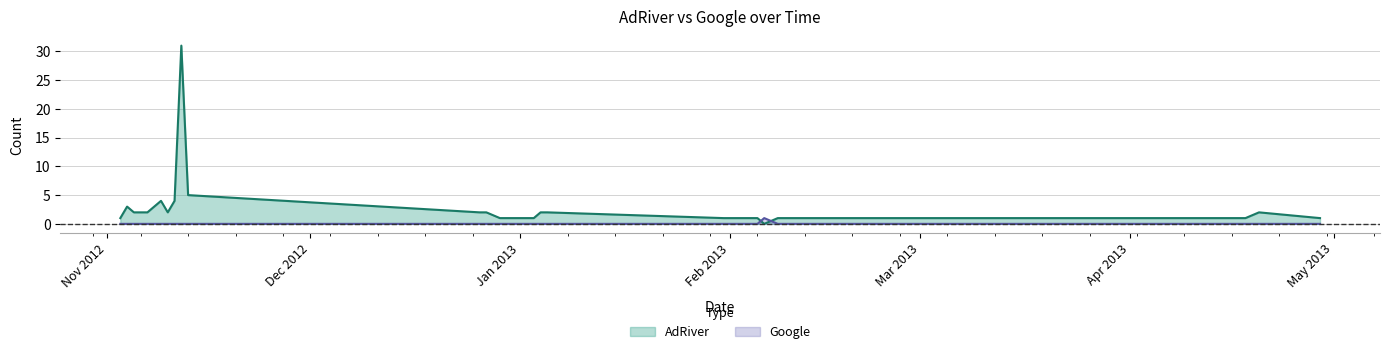

How many intersections are there between Google and AdRiver?

2